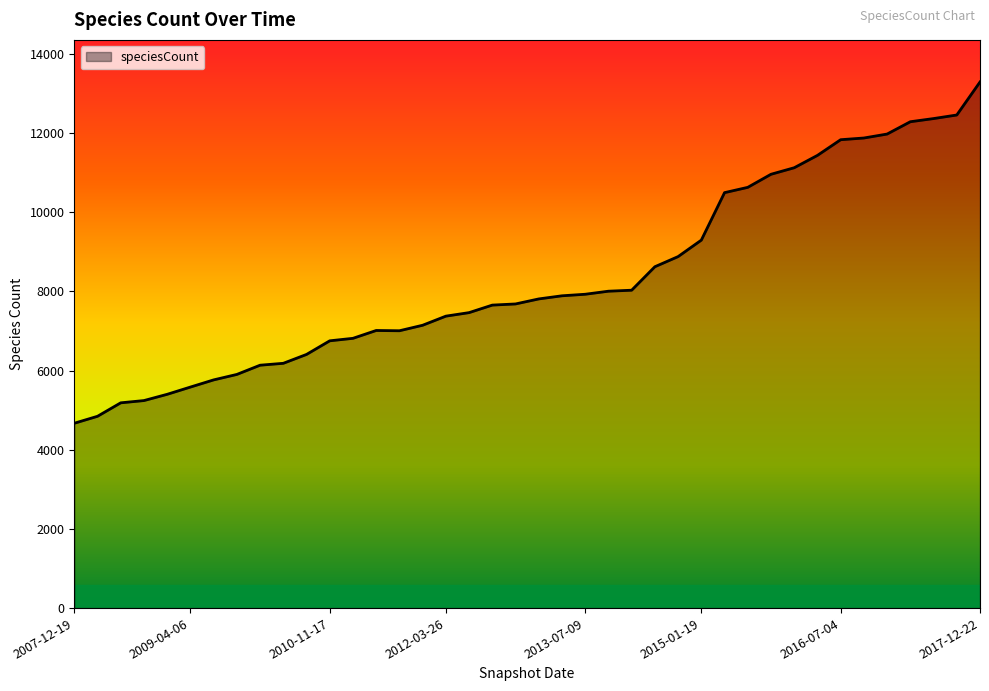

What is the smallest value displayed?

4668